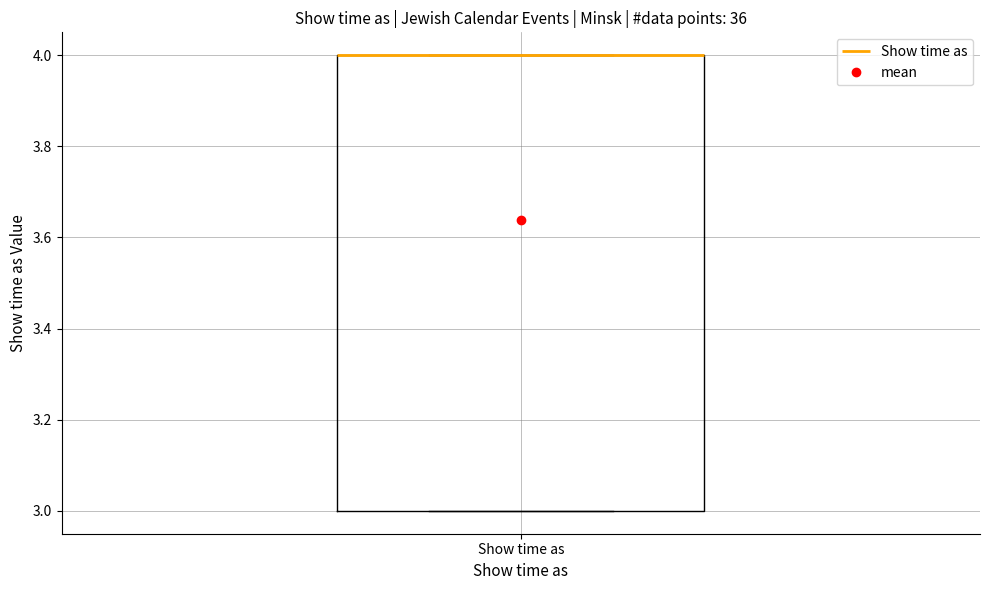

Where is the upper edge of the box for Show time as on the y-axis? The values are not printed on the chart, so give them approximately, as read against the axis.

4